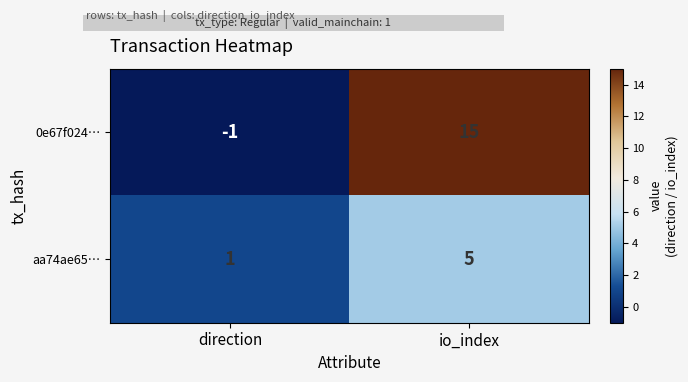

True or false: aa74ae65… has a value of 0 at direction.

False